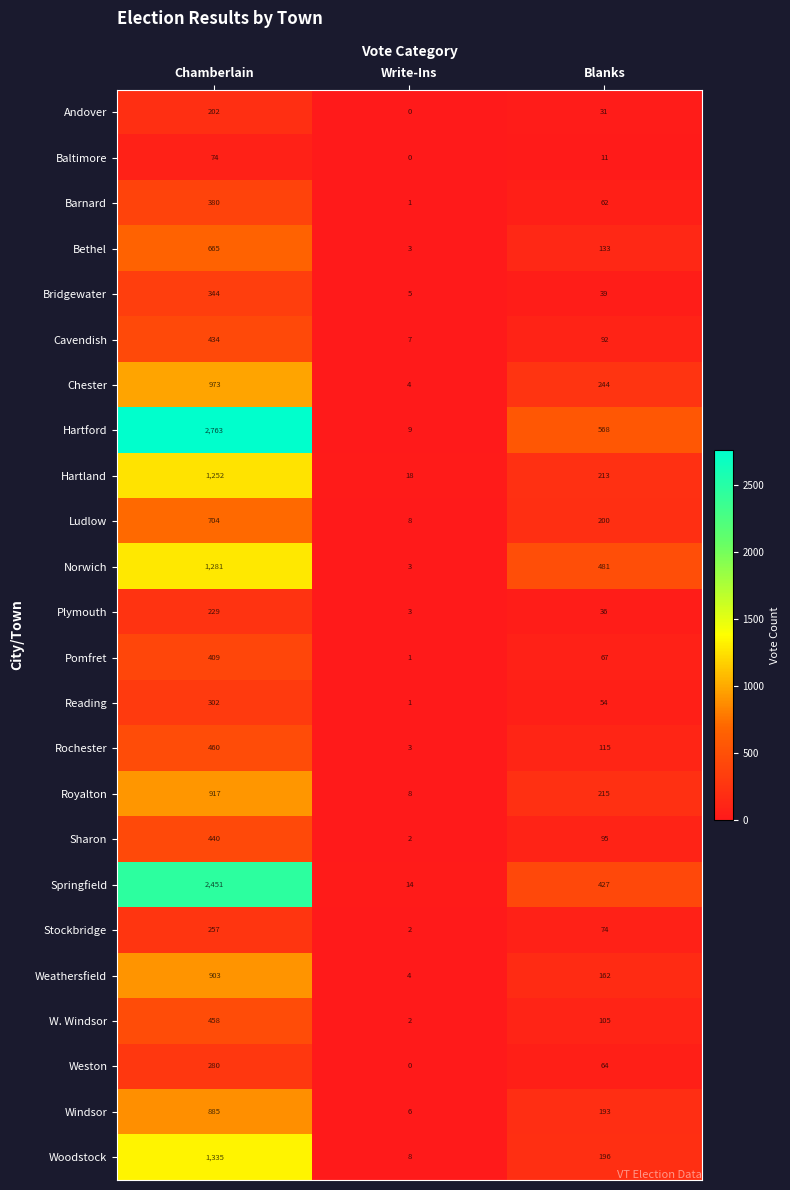

Between Chamberlain and Blanks, which series saw the biggest shift?

Hartford